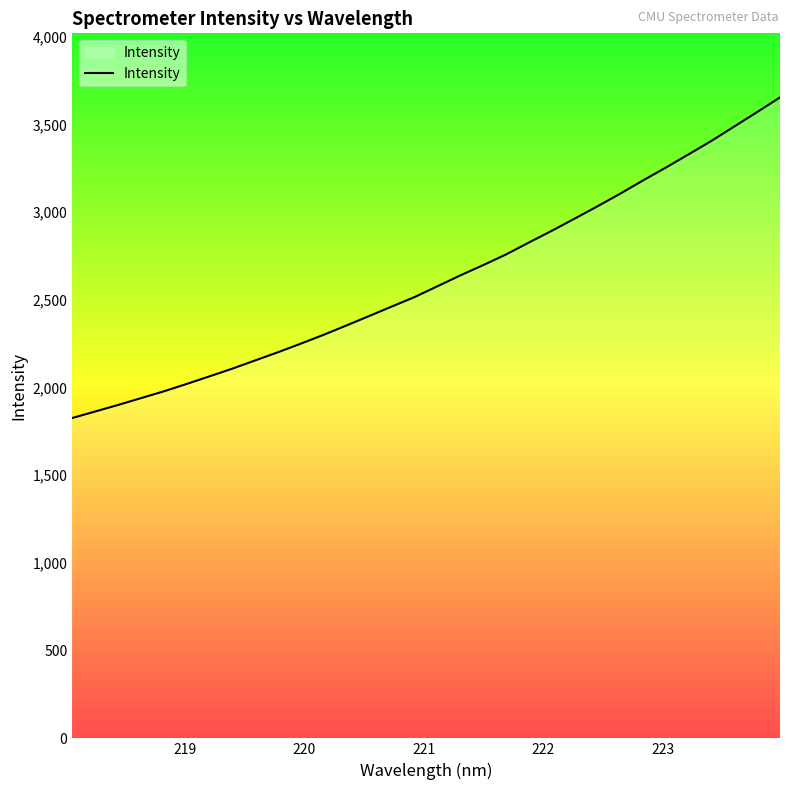

What is the greatest value displayed?

3653.7